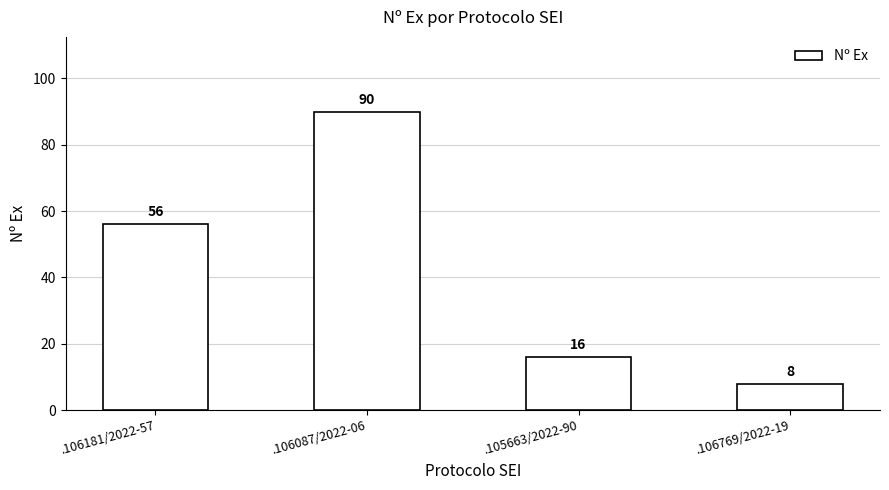

List the labels in order of value, smallest first.

.106769/2022-19, .105663/2022-90, .106181/2022-57, .106087/2022-06